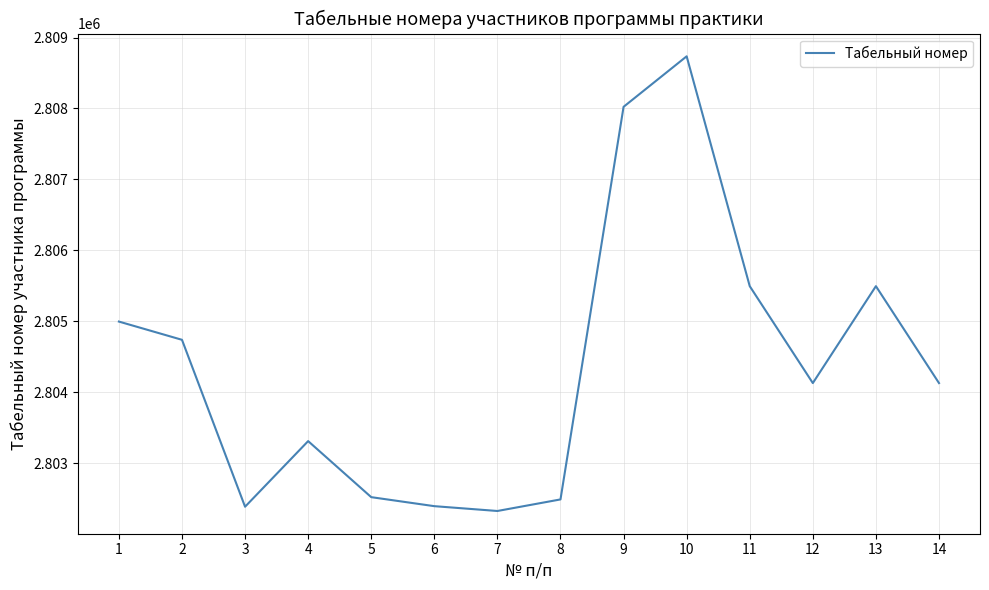

Where is the first local maximum?

4